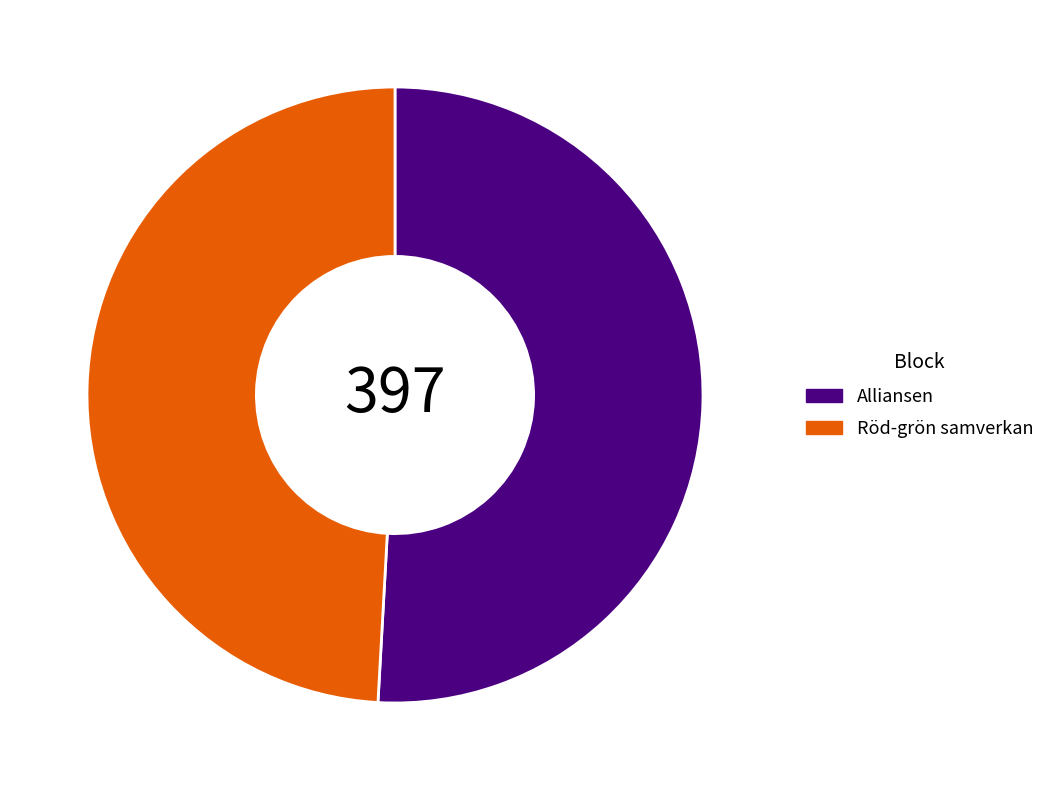

Which category has the biggest portion of the pie?

Alliansen